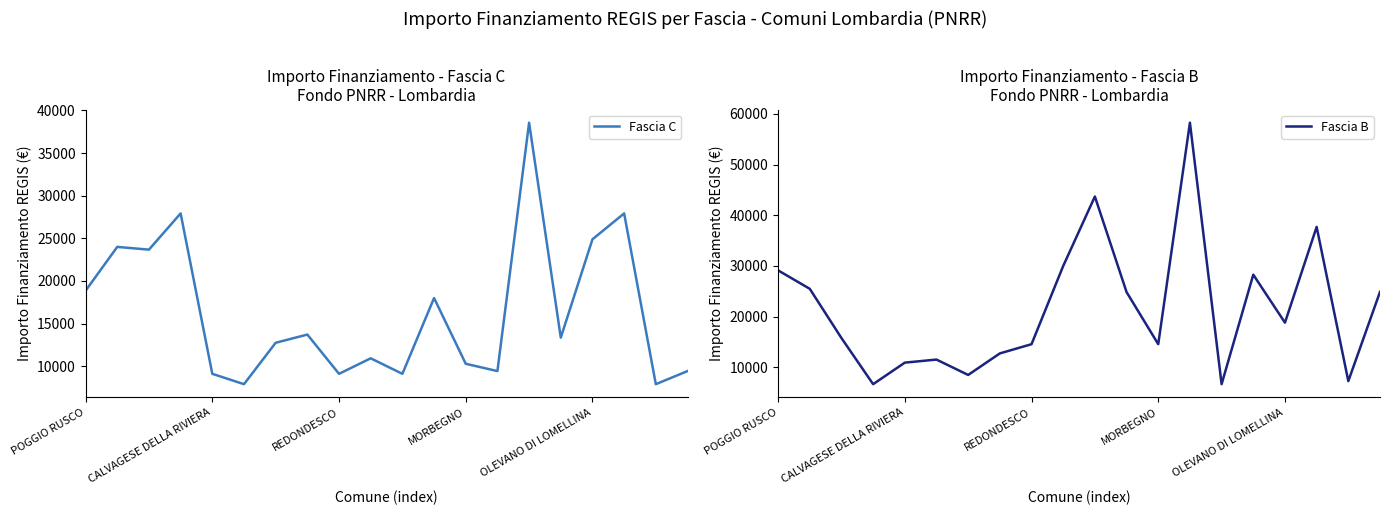

How many values in the Fascia B series are below 18817?

10